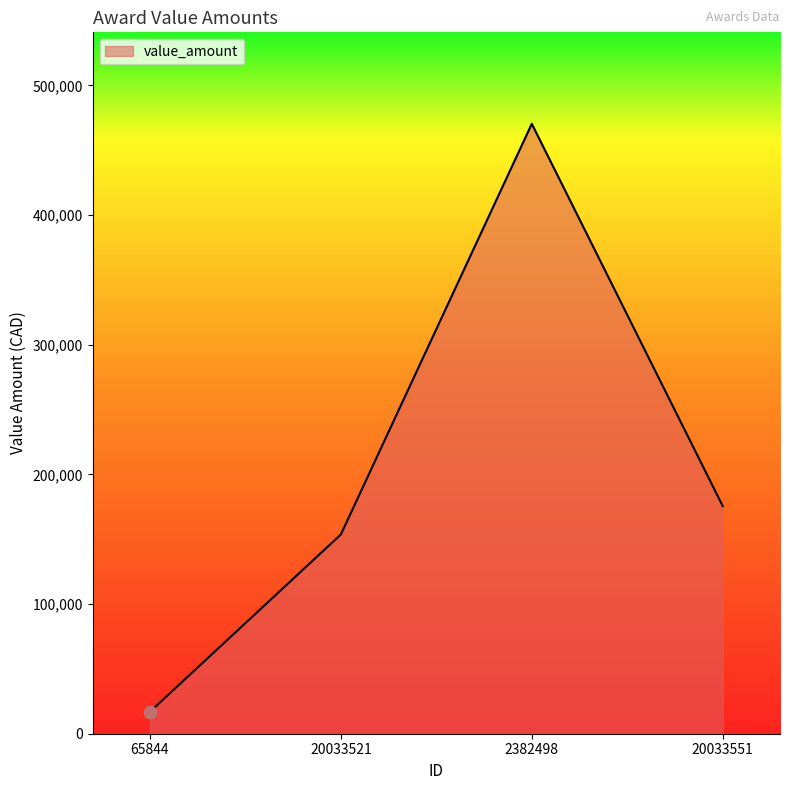

Which has a higher value, 65844 or 20033521?

20033521